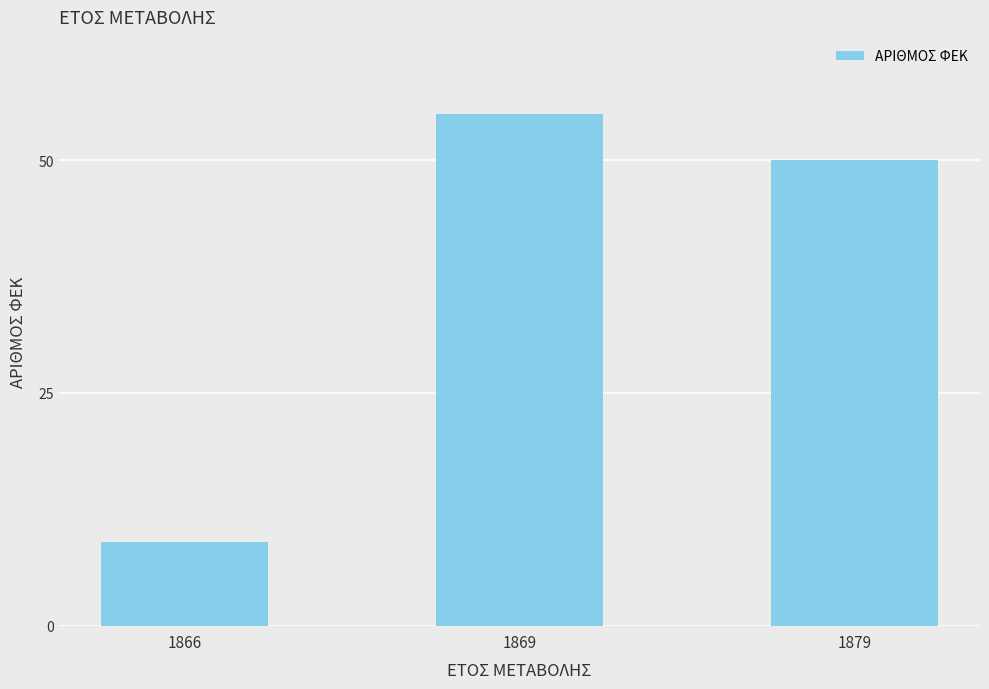

Between 1866 and 1879, which is larger?

1879